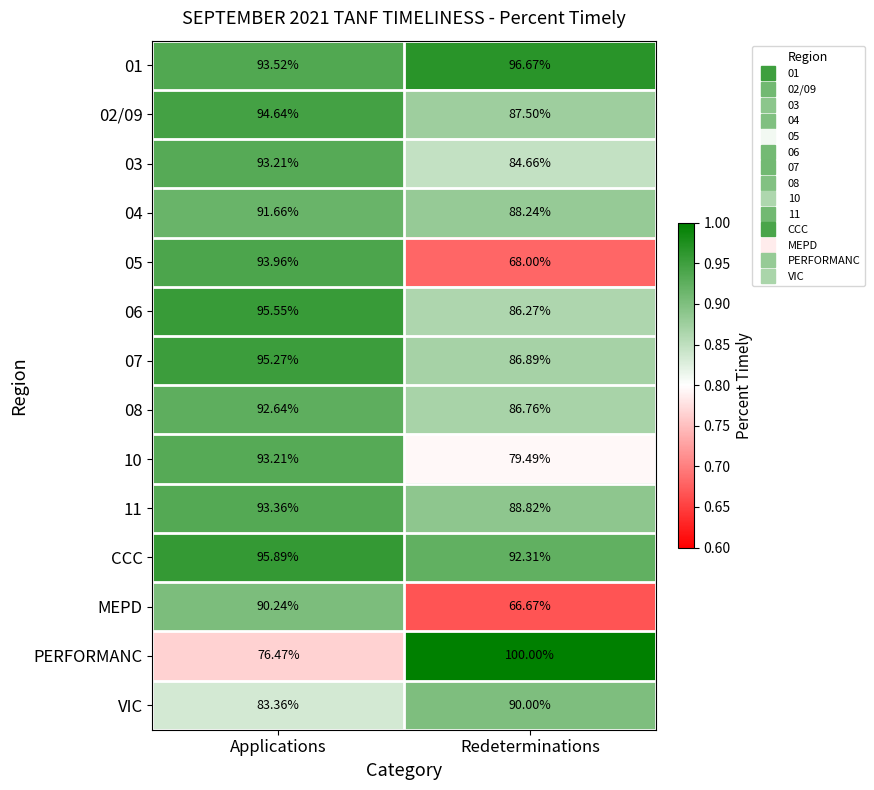

Which label corresponds to the smallest value in the chart?

Redeterminations